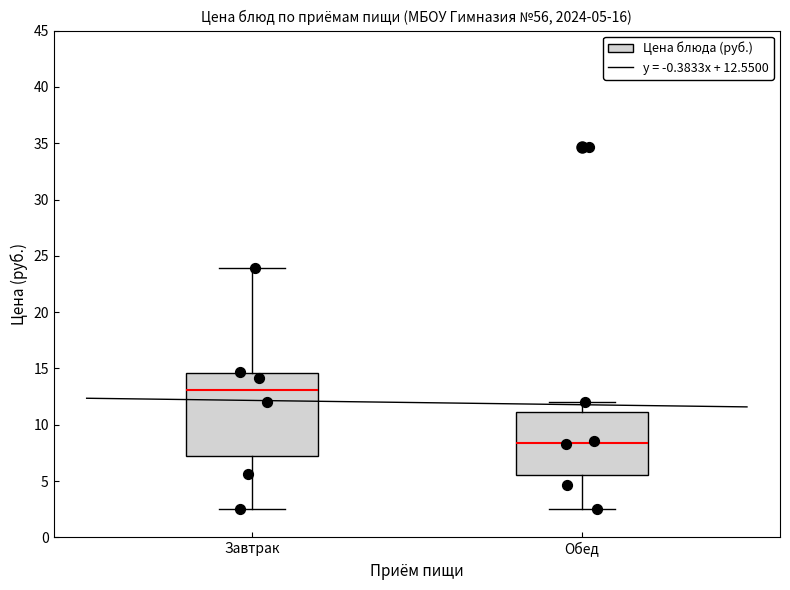

Which box is the tallest, from its lower edge to its upper edge?

Завтрак